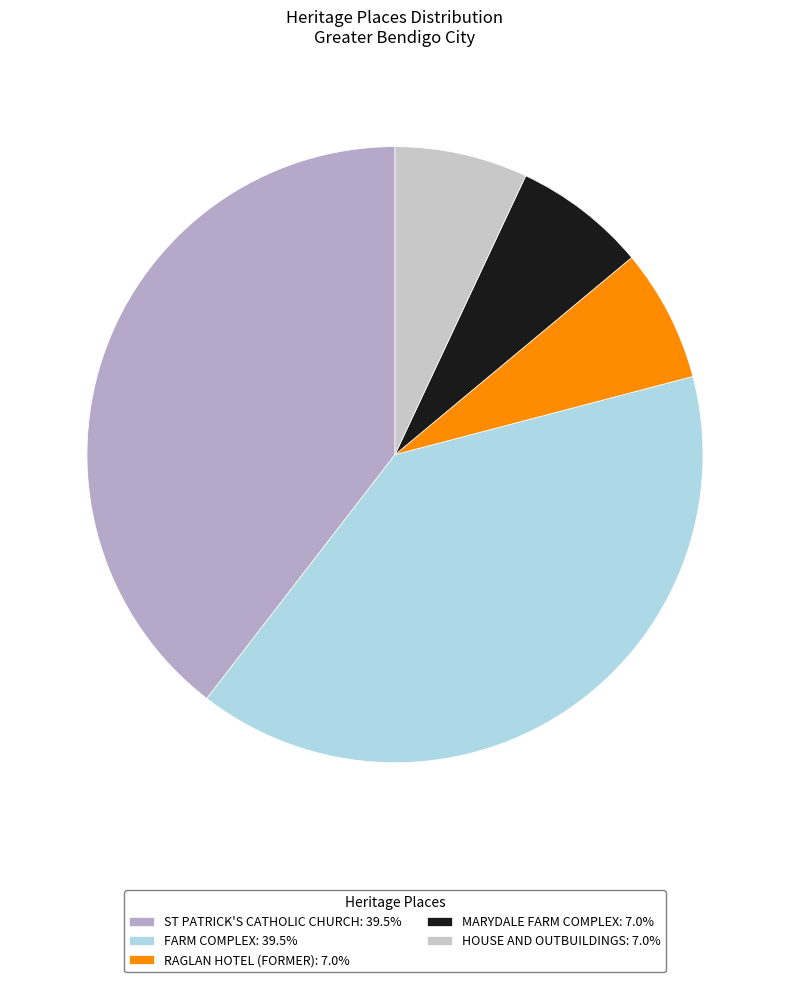

The HOUSE AND OUTBUILDINGS slice represents 2% of the pie. True or false?

False